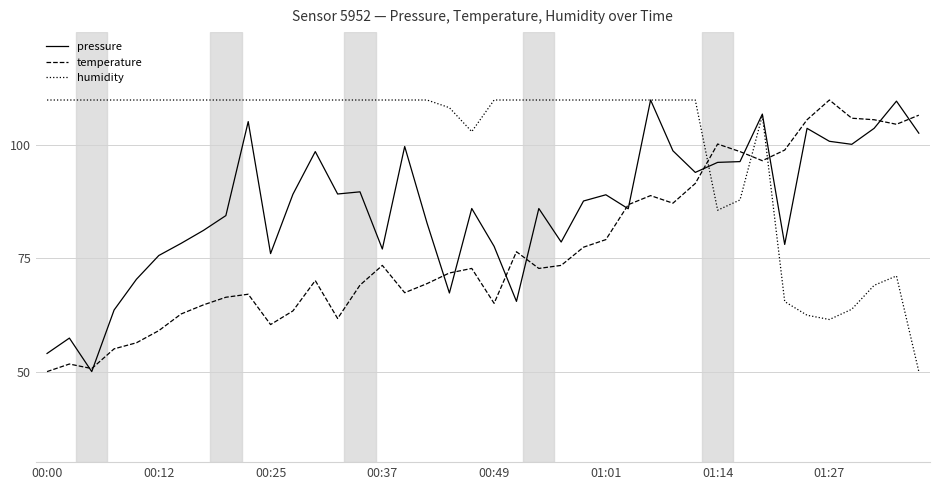

Which series has the largest total across all categories?

humidity